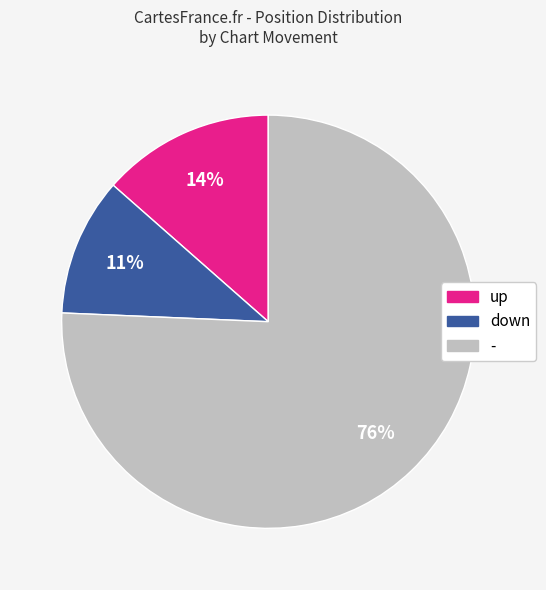

The down slice represents 11% of the pie. True or false?

True